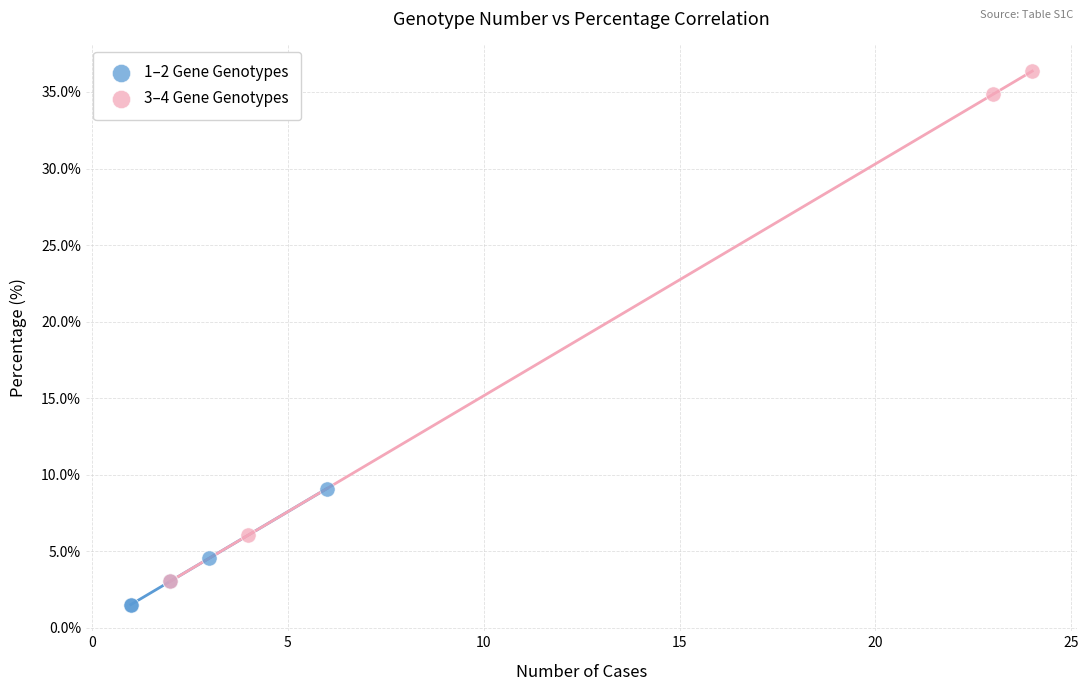

Which series contains the highest Y value?

3–4 Gene Genotypes